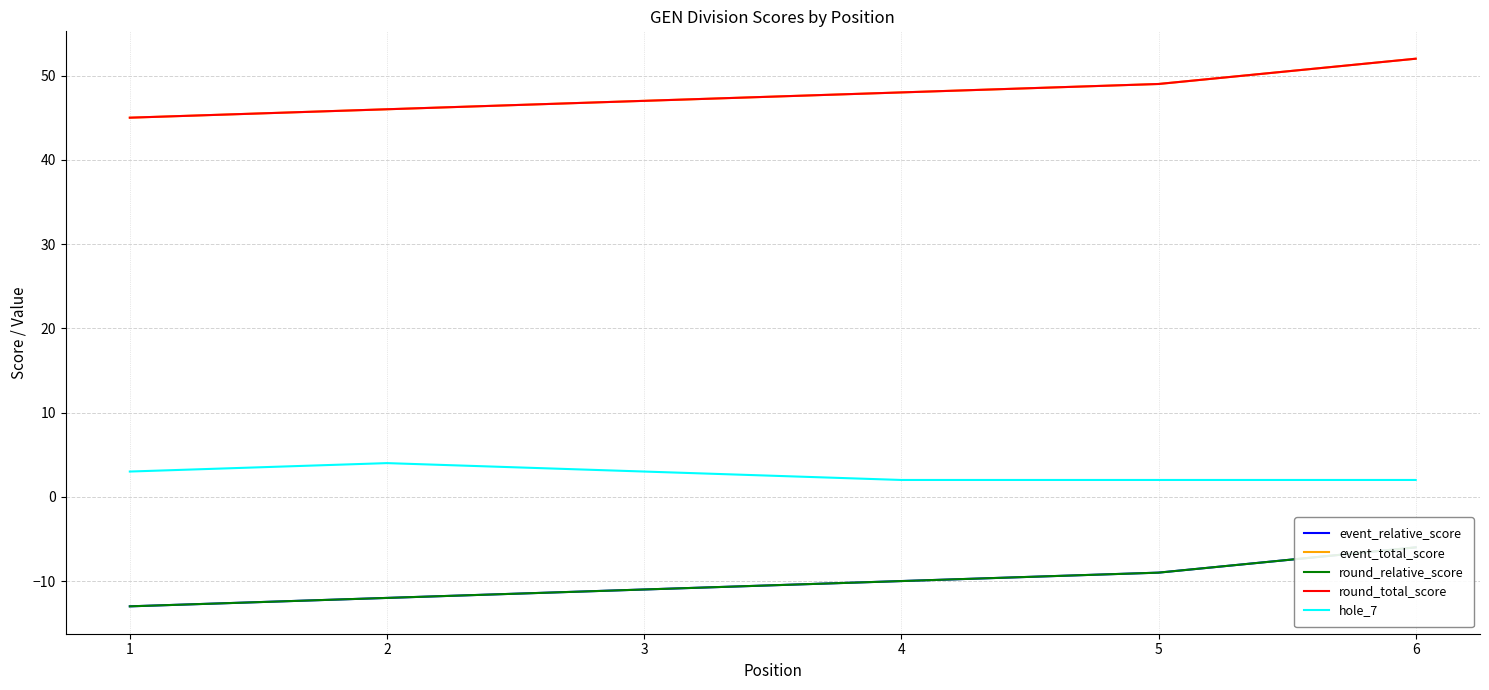

True or false: round_relative_score and event_total_score intersect in this chart.

False